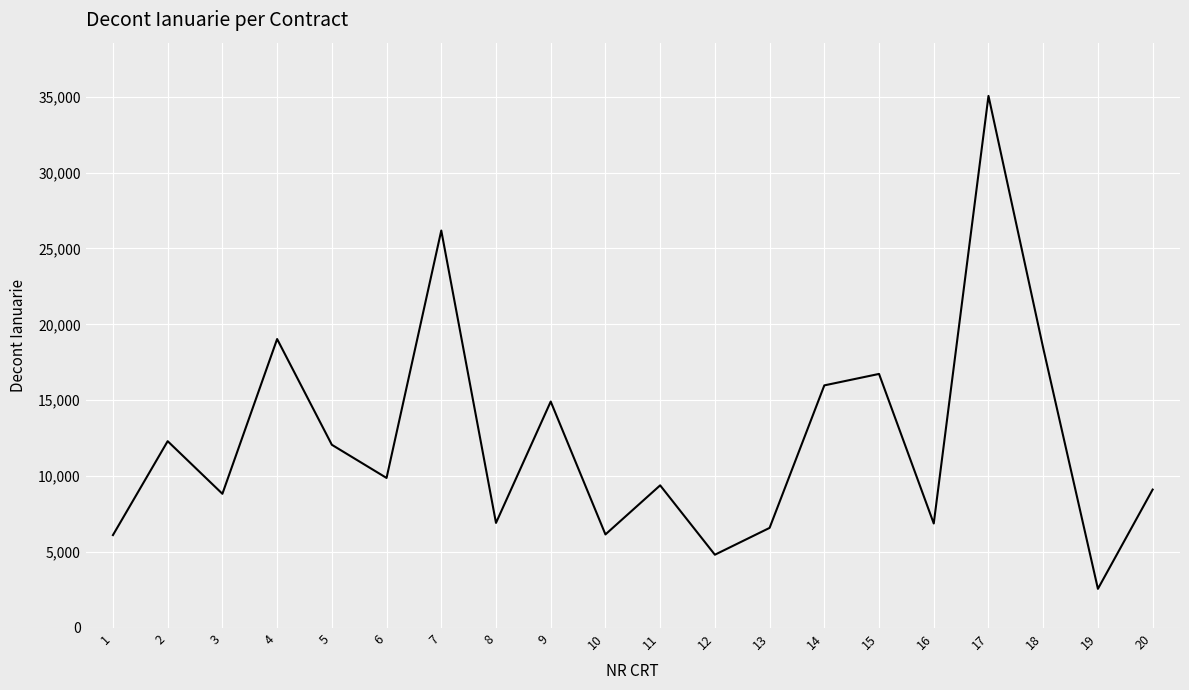

What is the ratio of the value at 6 to the value at 13?

1.5